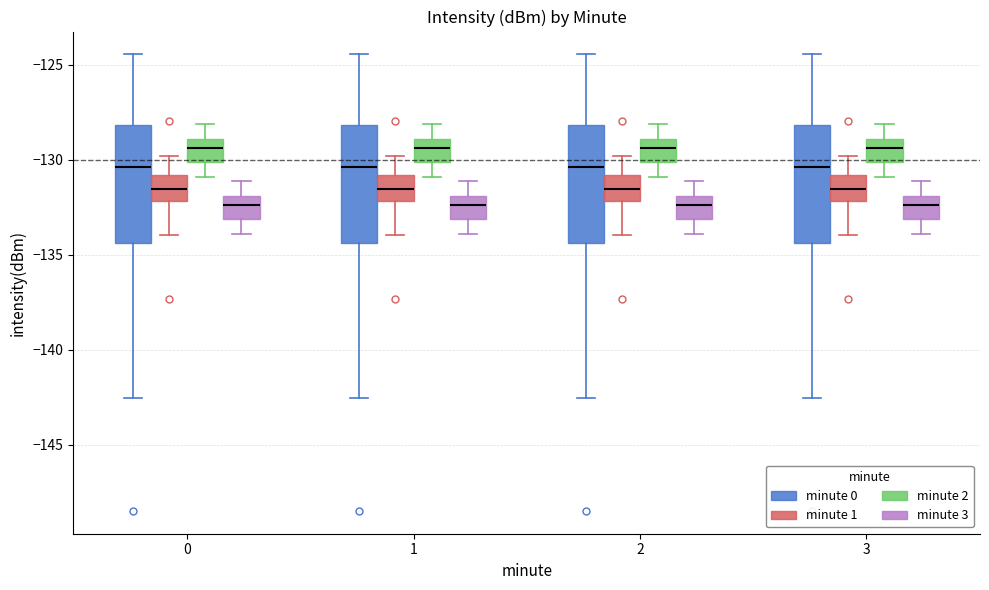

Reading left to right, transcribe this box plot: for each box, give where its median line is, the range the box spans, and where its two whiskers end, as read against the y-axis. The values are not printed on the chart, so give them approximately, as read against the axis.

0 (minute 0): median -130.5, box -134.5 to -128.0, whiskers -142.5 to -124.5
0 (minute 1): median -131.5, box -132.0 to -131.0, whiskers -134.0 to -130.0
0 (minute 2): median -129.5, box -130.0 to -129.0, whiskers -131.0 to -128.0
0 (minute 3): median -132.5, box -133.0 to -132.0, whiskers -134.0 to -131.0
1 (minute 0): median -130.5, box -134.5 to -128.0, whiskers -142.5 to -124.5
1 (minute 1): median -131.5, box -132.0 to -131.0, whiskers -134.0 to -130.0
1 (minute 2): median -129.5, box -130.0 to -129.0, whiskers -131.0 to -128.0
1 (minute 3): median -132.5, box -133.0 to -132.0, whiskers -134.0 to -131.0
2 (minute 0): median -130.5, box -134.5 to -128.0, whiskers -142.5 to -124.5
2 (minute 1): median -131.5, box -132.0 to -131.0, whiskers -134.0 to -130.0
2 (minute 2): median -129.5, box -130.0 to -129.0, whiskers -131.0 to -128.0
2 (minute 3): median -132.5, box -133.0 to -132.0, whiskers -134.0 to -131.0
3 (minute 0): median -130.5, box -134.5 to -128.0, whiskers -142.5 to -124.5
3 (minute 1): median -131.5, box -132.0 to -131.0, whiskers -134.0 to -130.0
3 (minute 2): median -129.5, box -130.0 to -129.0, whiskers -131.0 to -128.0
3 (minute 3): median -132.5, box -133.0 to -132.0, whiskers -134.0 to -131.0